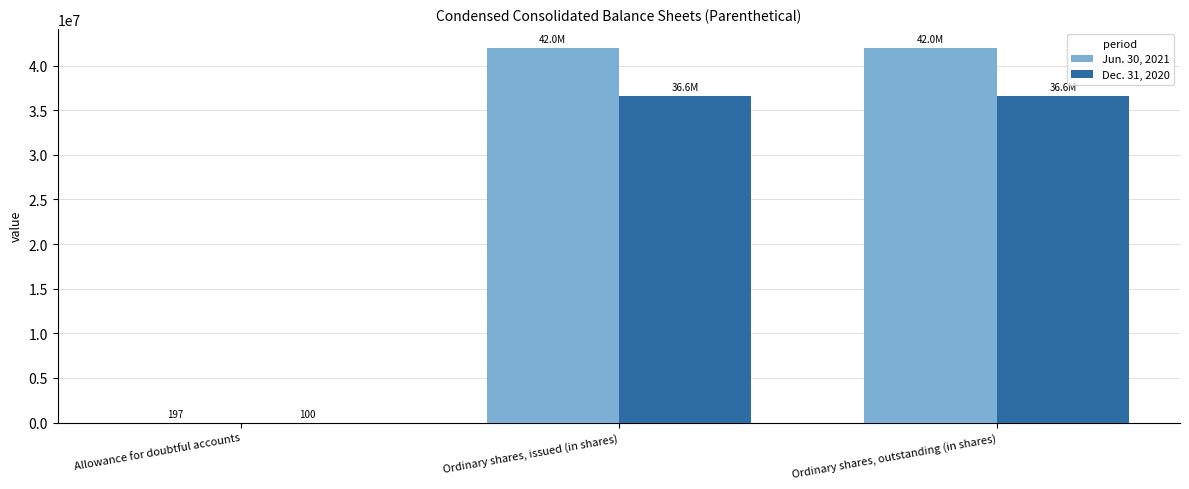

What is the total value across all series at Ordinary shares, outstanding (in shares)?

78651036